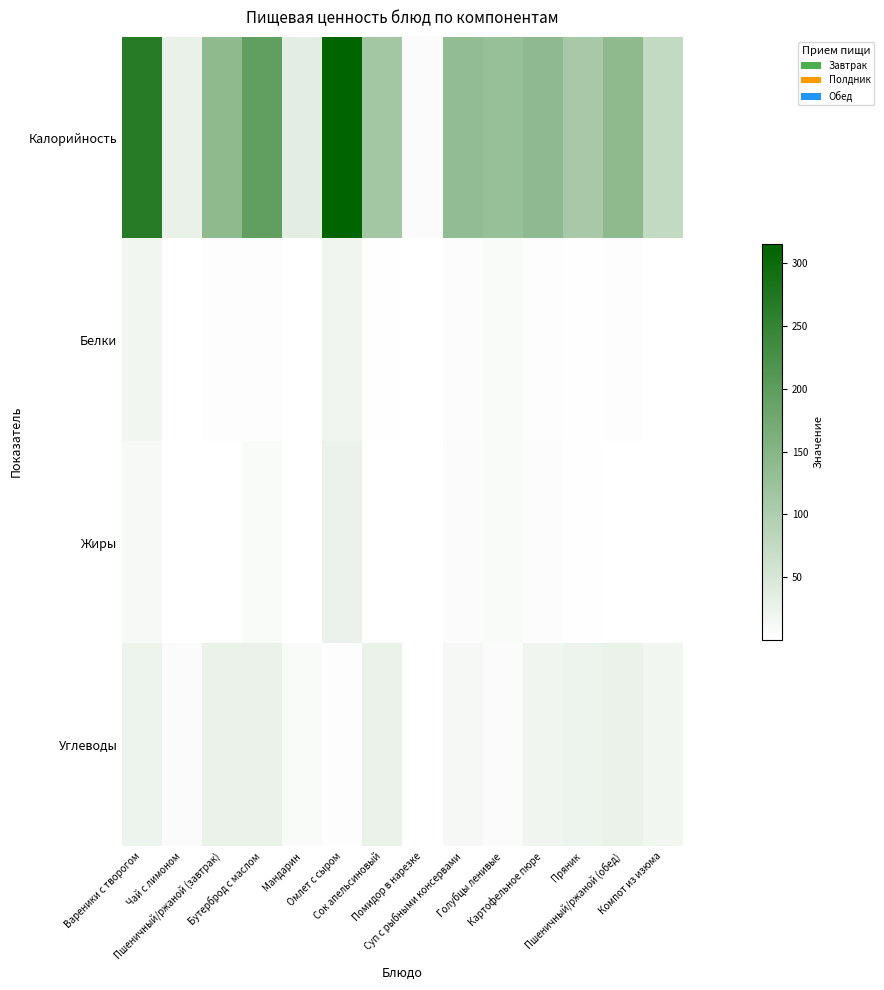

Reading left to right, what are all the values shown in this chart?

Калорийность: Вареники с творогом=267.1	Чай с лимоном=27.9	Пшеничный/ржаной (завтрак)=139.9	Бутерброд с маслом=194.1	Мандарин=35.0	Омлет с сыром=315.8	Сок апельсиновый=113.0	Помидор в нарезке=6.4	Суп с рыбными консервами=134.6	Голубцы ленивые=128.3	Картофельное пюре=139.4	Пряник=109.8	Пшеничный/ржаной (обед)=139.9	Компот из изюма=75.9
Белки: Вареники с творогом=17.7	Чай с лимоном=0.2	Пшеничный/ржаной (завтрак)=4.3	Бутерброд с маслом=4.4	Мандарин=0.8	Омлет с сыром=19.0	Сок апельсиновый=1.4	Помидор в нарезке=0.3	Суп с рыбными консервами=5.9	Голубцы ленивые=8.4	Картофельное пюре=3.1	Пряник=1.8	Пшеничный/ржаной (обед)=4.3	Компот из изюма=0.4
Жиры: Вареники с творогом=11.4	Чай с лимоном=0.1	Пшеничный/ржаной (завтрак)=0.5	Бутерброд с маслом=7.8	Мандарин=0.2	Омлет с сыром=25.3	Сок апельсиновый=0.2	Помидор в нарезке=0.1	Суп с рыбными консервами=6.8	Голубцы ленивые=7.7	Картофельное пюре=5.3	Пряник=1.4	Пшеничный/ржаной (обед)=0.5	Компот из изюма=0.1
Углеводы: Вареники с творогом=23.3	Чай с лимоном=6.6	Пшеничный/ржаной (завтрак)=26.4	Бутерброд с маслом=26.5	Мандарин=7.5	Омлет с сыром=3.0	Сок апельсиновый=26.4	Помидор в нарезке=1.1	Суп с рыбными консервами=12.5	Голубцы ленивые=6.4	Картофельное пюре=19.8	Пряник=22.5	Пшеничный/ржаной (обед)=26.4	Компот из изюма=18.3